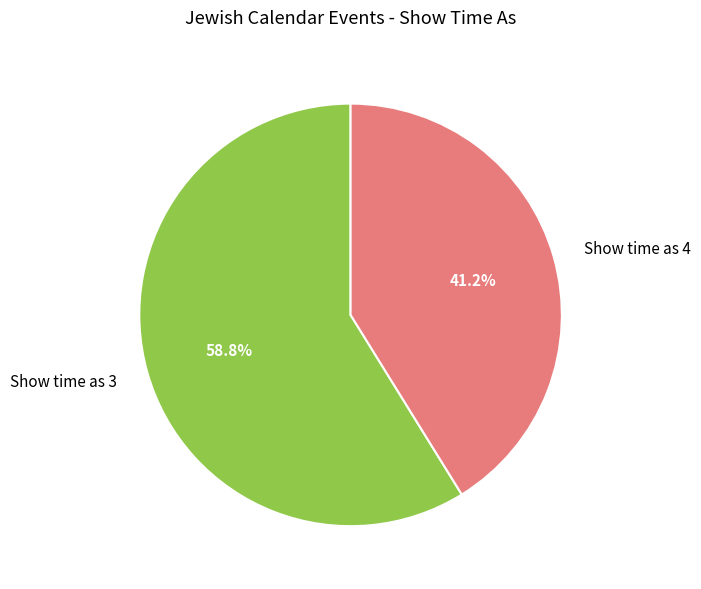

What is the smallest slice in the pie chart?

Show time as 4